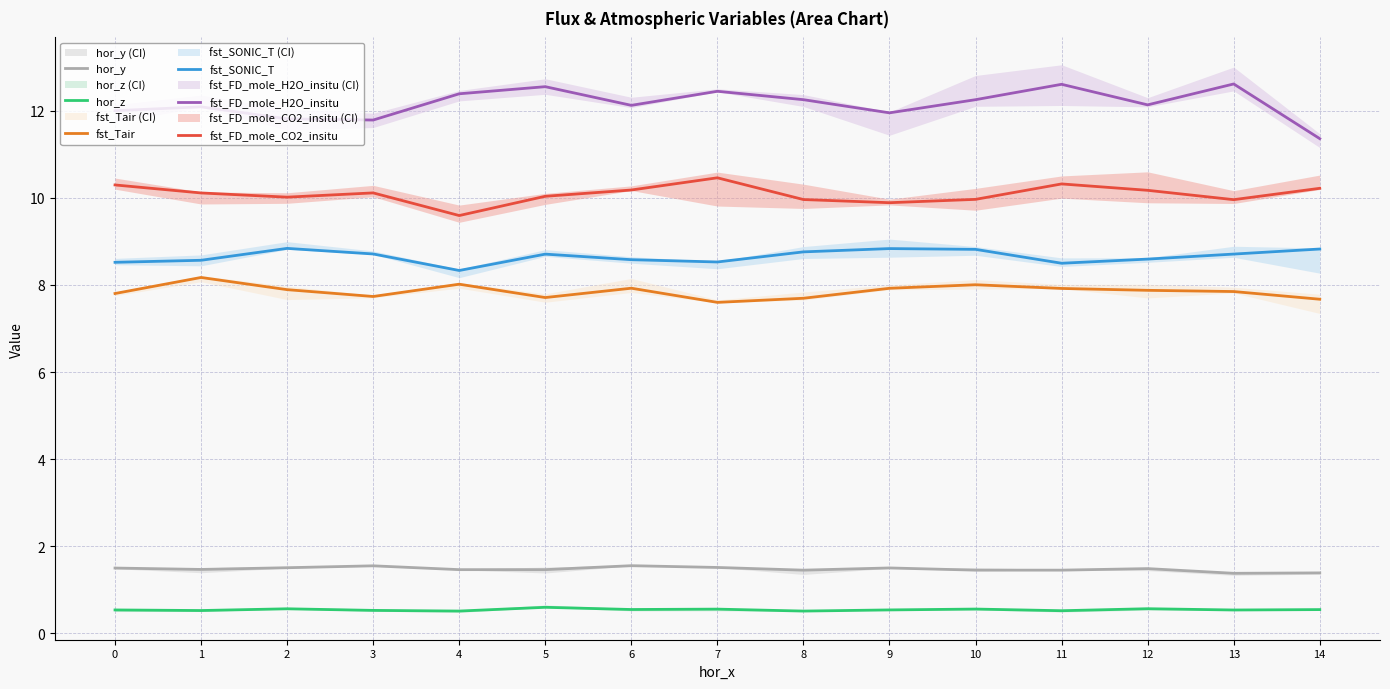

Reading left to right, what are all the values shown in this chart?

hor_y: 0=1.5	1=1.5	2=1.5	3=1.6	4=1.5	5=1.5	6=1.6	7=1.5	8=1.5	9=1.5	10=1.5	11=1.5	12=1.5	13=1.4	14=1.4
hor_z: 0=0.5	1=0.5	2=0.6	3=0.5	4=0.5	5=0.6	6=0.6	7=0.6	8=0.5	9=0.5	10=0.6	11=0.5	12=0.6	13=0.5	14=0.5
fst_Tair: 0=7.8	1=8.2	2=7.9	3=7.7	4=8.0	5=7.7	6=7.9	7=7.6	8=7.7	9=7.9	10=8.0	11=7.9	12=7.9	13=7.8	14=7.7
fst_SONIC_T: 0=8.5	1=8.6	2=8.8	3=8.7	4=8.3	5=8.7	6=8.6	7=8.5	8=8.8	9=8.8	10=8.8	11=8.5	12=8.6	13=8.7	14=8.8
fst_FD_mole_H2O_insitu: 0=12.0	1=12.1	2=11.8	3=11.8	4=12.4	5=12.6	6=12.1	7=12.4	8=12.3	9=12.0	10=12.3	11=12.6	12=12.1	13=12.6	14=11.4
fst_FD_mole_CO2_insitu: 0=10.3	1=10.1	2=10.0	3=10.1	4=9.6	5=10.0	6=10.2	7=10.5	8=10.0	9=9.9	10=10.0	11=10.3	12=10.2	13=10.0	14=10.2